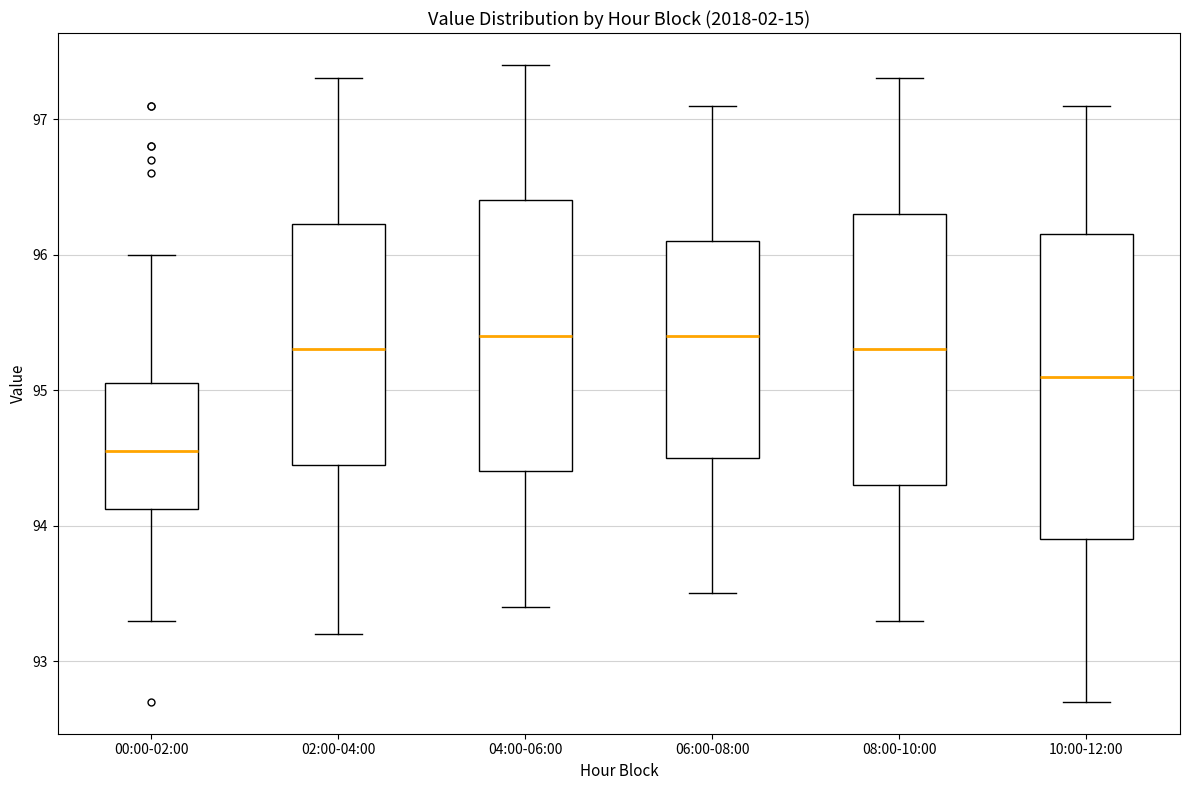

Reading left to right, transcribe this box plot: for each box, give where its median line is, the range the box spans, and where its two whiskers end, as read against the y-axis. The values are not printed on the chart, so give them approximately, as read against the axis.

00:00-02:00: median 94.6, box 94.1 to 95.1, whiskers 93.3 to 96.0
02:00-04:00: median 95.3, box 94.5 to 96.2, whiskers 93.2 to 97.3
04:00-06:00: median 95.4, box 94.4 to 96.4, whiskers 93.4 to 97.4
06:00-08:00: median 95.4, box 94.5 to 96.1, whiskers 93.5 to 97.1
08:00-10:00: median 95.3, box 94.3 to 96.3, whiskers 93.3 to 97.3
10:00-12:00: median 95.1, box 93.9 to 96.2, whiskers 92.7 to 97.1